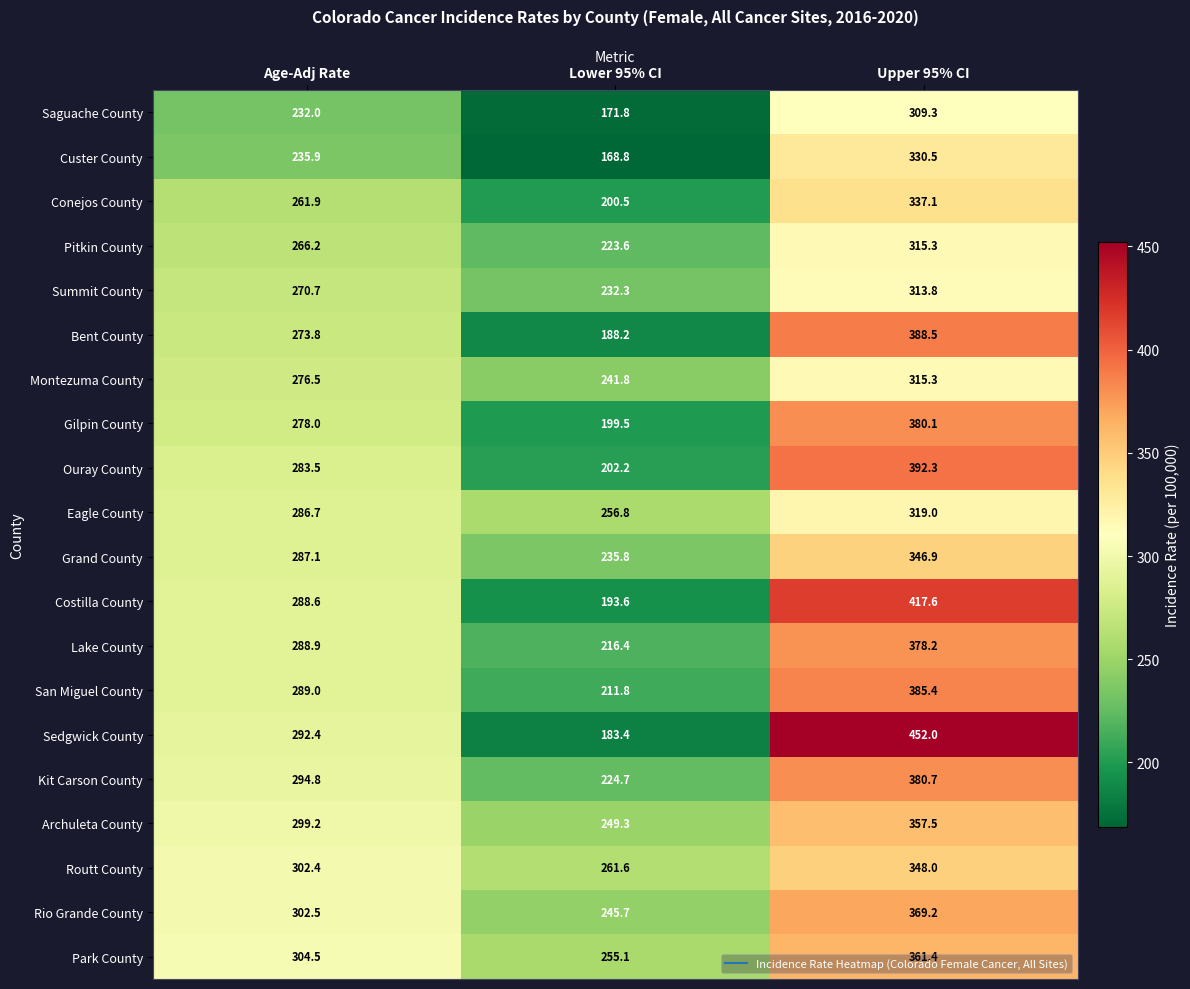

What is the difference between the maximum and minimum values in the Routt County series?

86.4